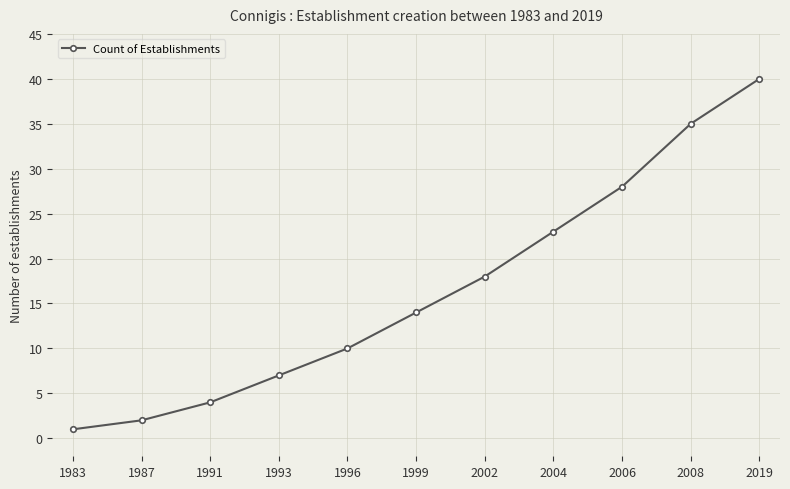

Reading right to left, transcribe all the data shown in this chart.

40	35	28	23	18	14	10	7	4	2	1